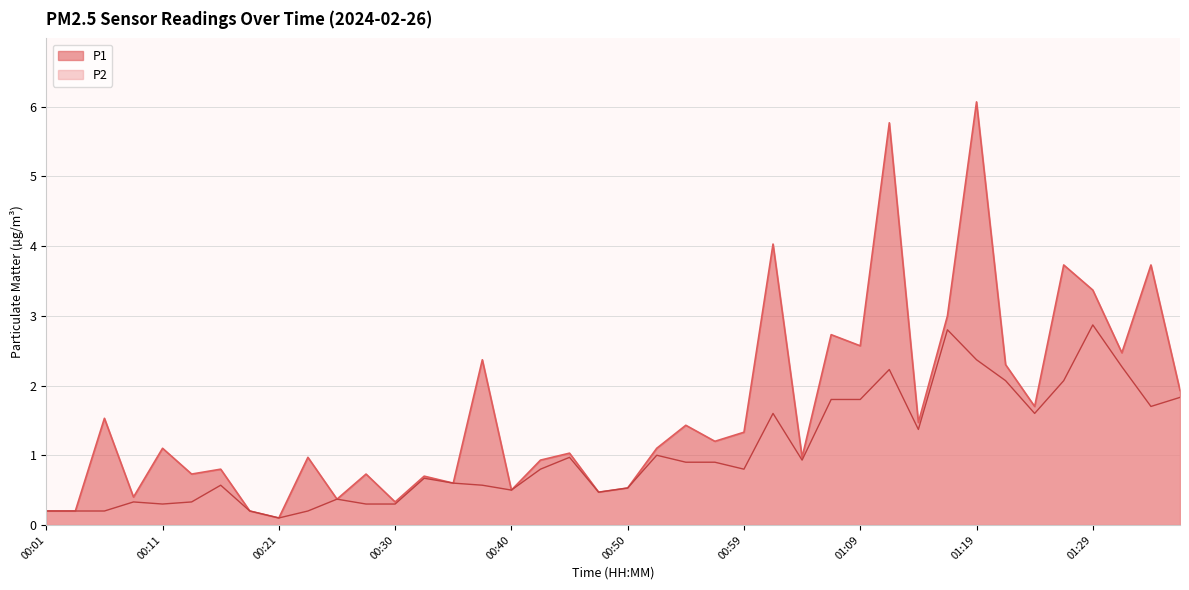

At which category does P2 reach its first local valley?

00:11